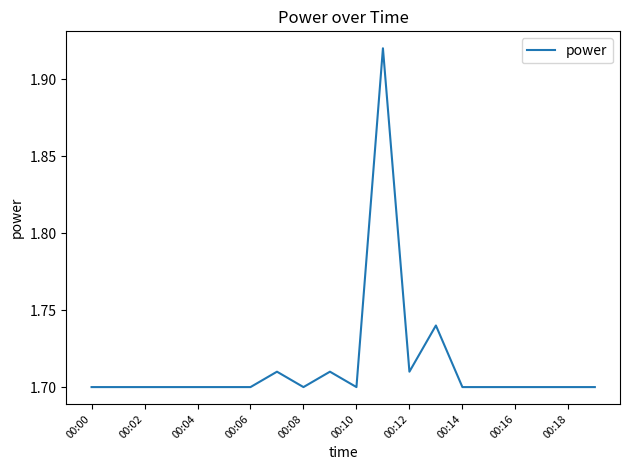

Approximately how many times larger is the value at 00:02 compared to 00:08?

1.0